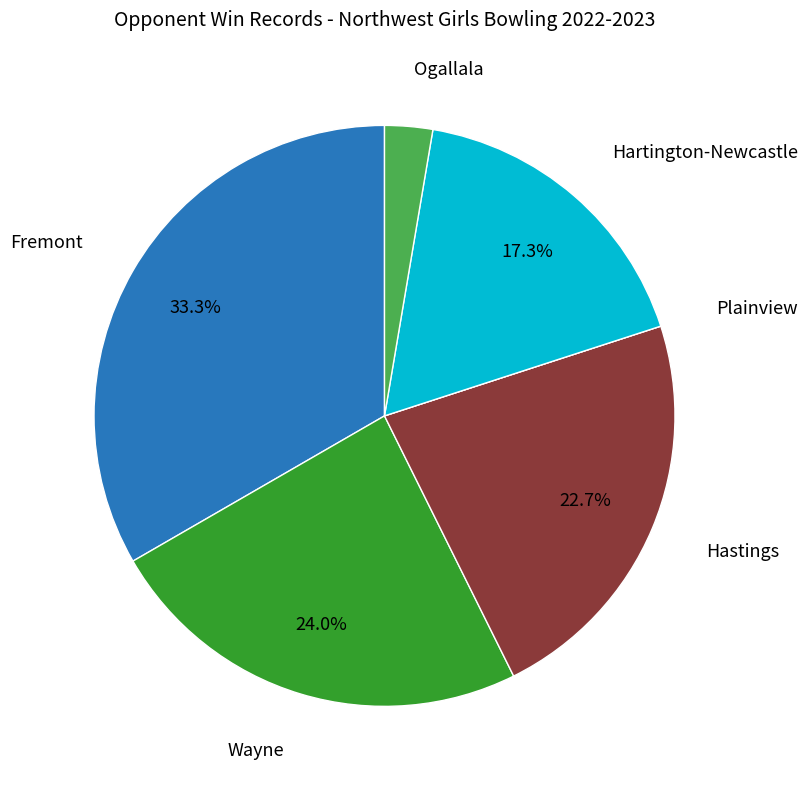

Is there a majority slice in this chart?

No